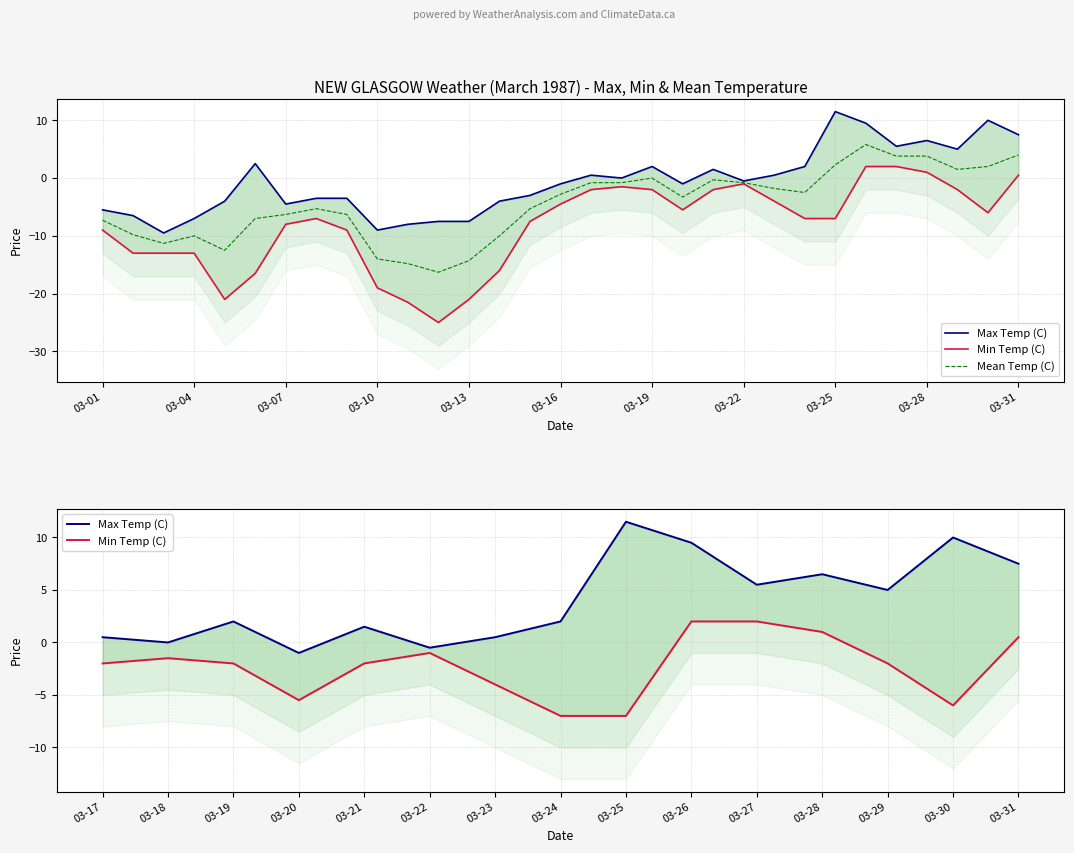

Reading left to right, transcribe all the data shown in this chart.

Max Temp (C): -5.5	-6.5	-9.5	-7.0	-4.0	2.5	-4.5	-3.5	-3.5	-9.0	-8.0	-7.5	-7.5	-4.0	-3.0	-1.0	0.5	0.0	2.0	-1.0	1.5	-0.5	0.5	2.0	11.5	9.5	5.5	6.5	5.0	10.0	7.5
Min Temp (C): -9.0	-13.0	-13.0	-13.0	-21.0	-16.5	-8.0	-7.0	-9.0	-19.0	-21.5	-25.0	-21.0	-16.0	-7.5	-4.5	-2.0	-1.5	-2.0	-5.5	-2.0	-1.0	-4.0	-7.0	-7.0	2.0	2.0	1.0	-2.0	-6.0	0.5
Mean Temp (C): -7.3	-9.8	-11.3	-10.0	-12.5	-7.0	-6.3	-5.3	-6.3	-14.0	-14.8	-16.3	-14.3	-10.0	-5.3	-2.8	-0.8	-0.8	0.0	-3.3	-0.3	-0.8	-1.8	-2.5	2.3	5.8	3.8	3.8	1.5	2.0	4.0